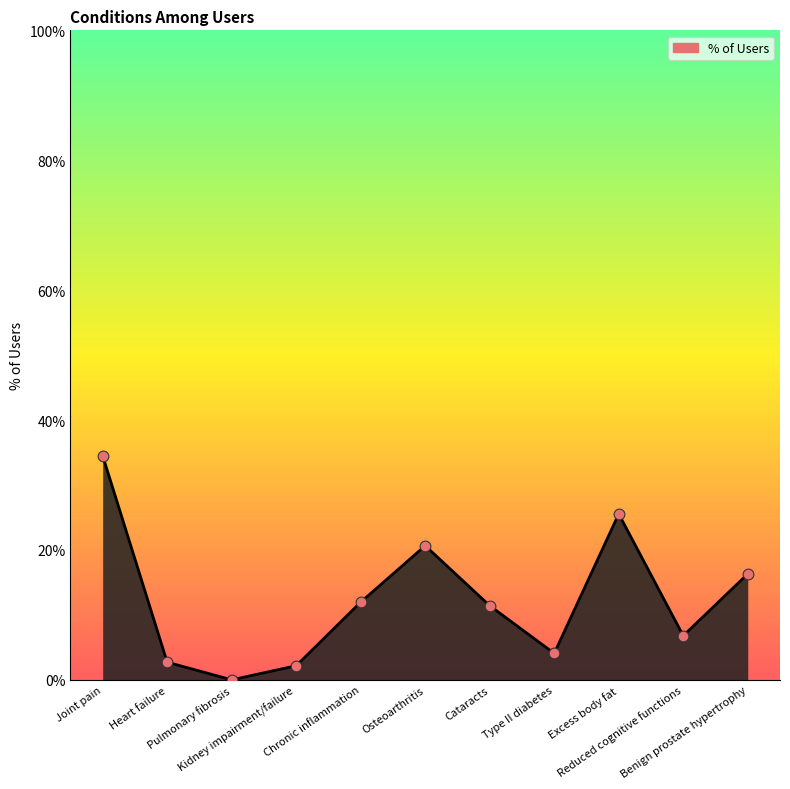

What is the change in value from Chronic inflammation to Osteoarthritis?

+0.1